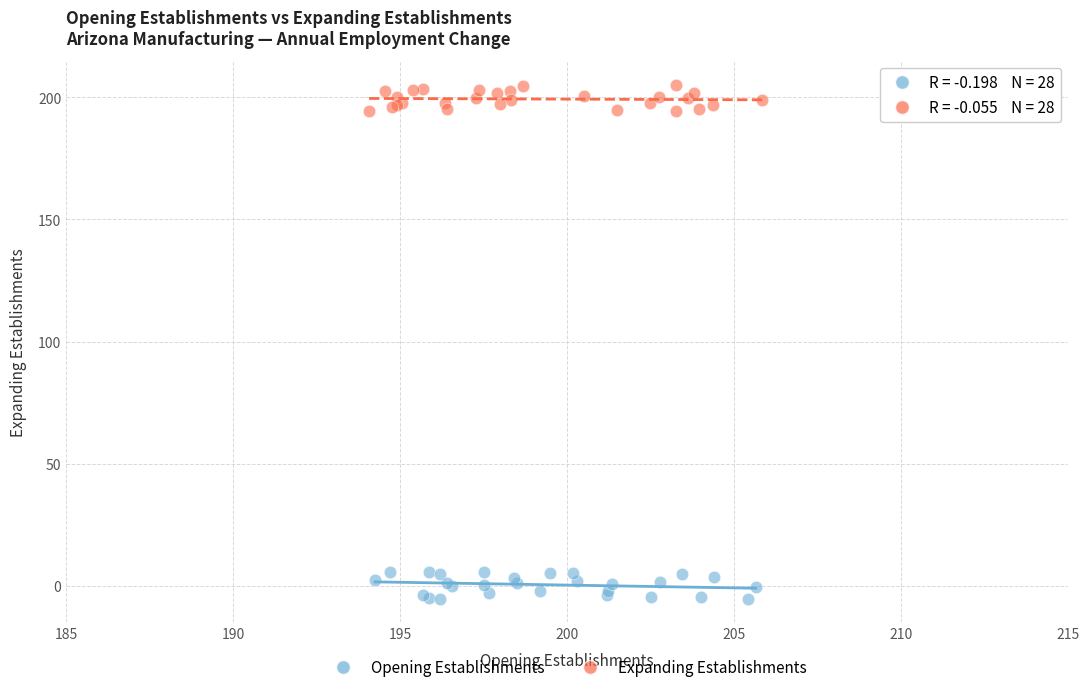

Which series contains the highest Y value?

Expanding Establishments